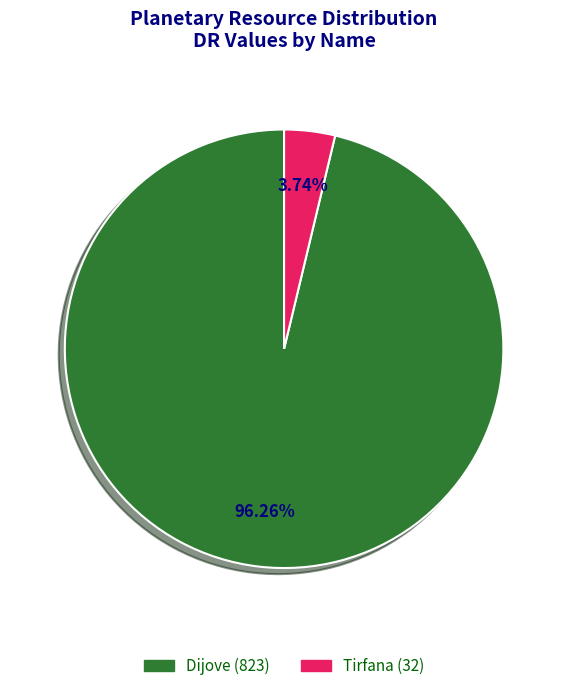

Is it true that Tirfana is 4% of the pie?

True